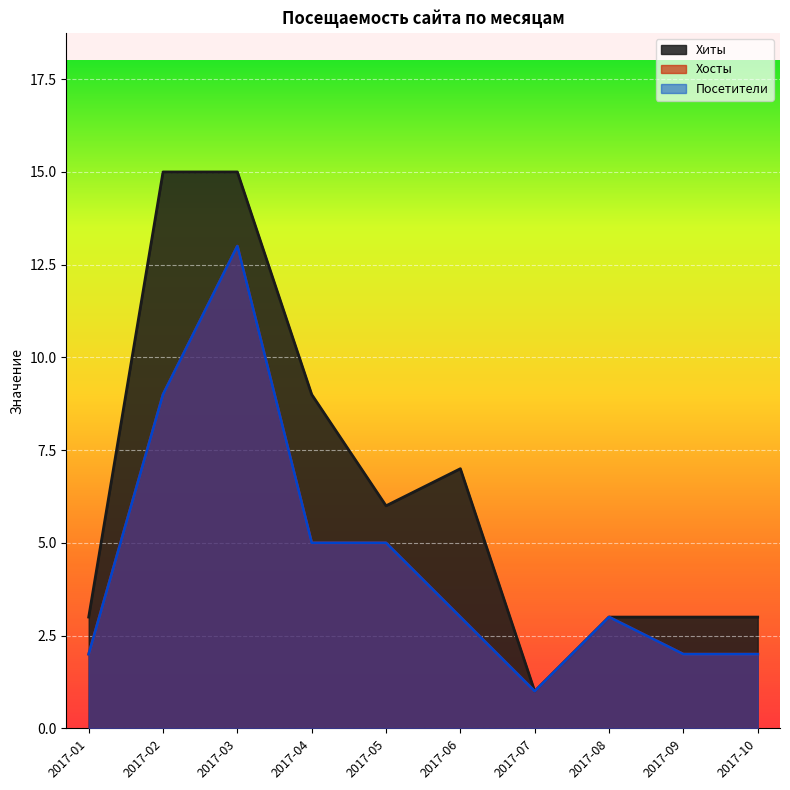

How many lines are shown in the chart?

3